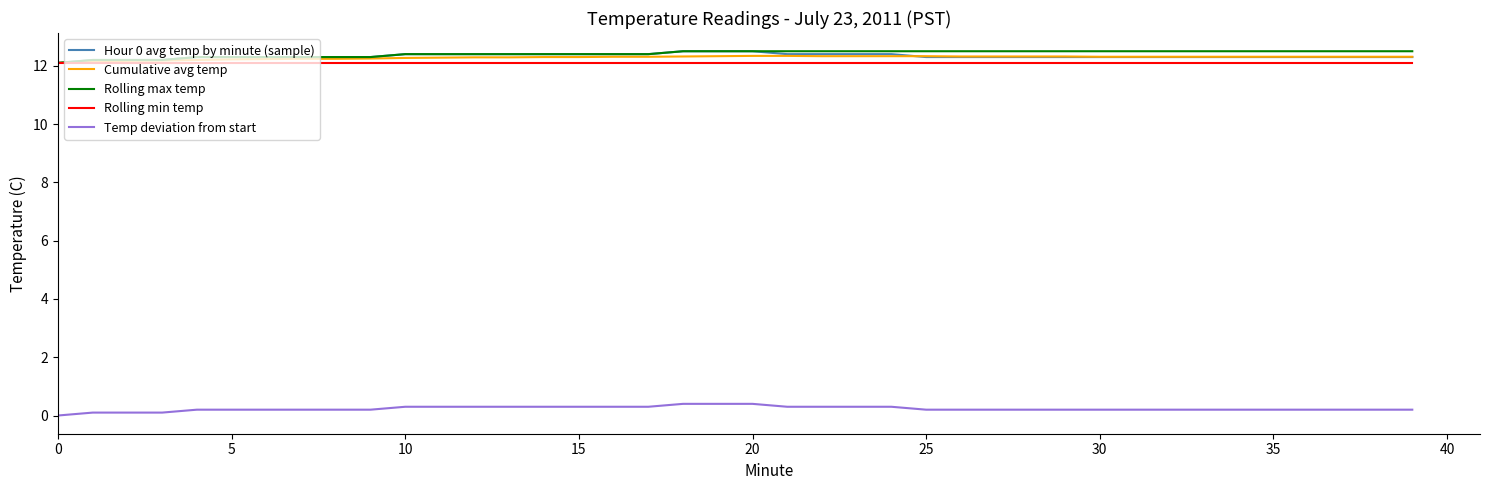

How many Rolling max temp values are between 12 and 13?

40